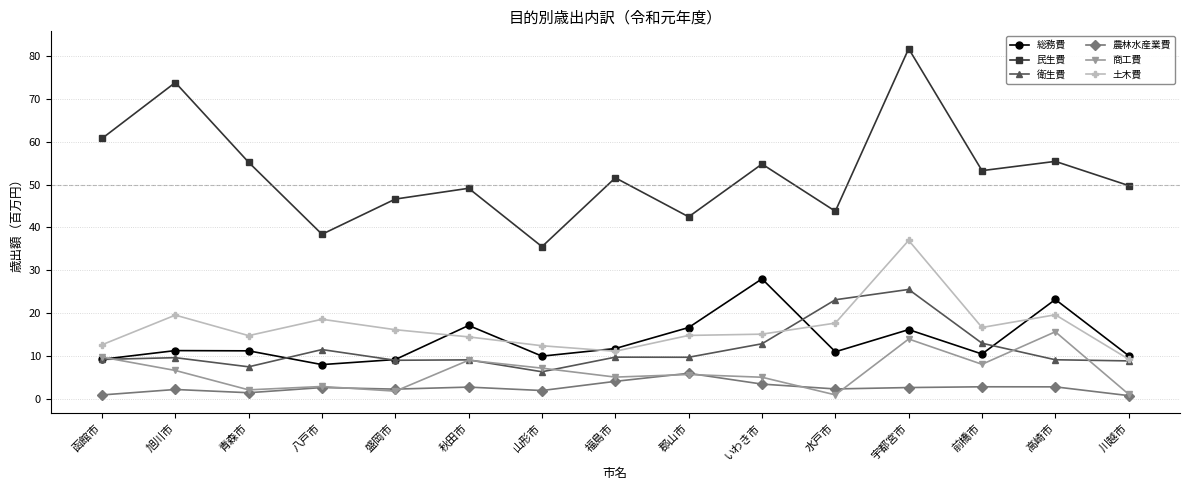

Read the 商工費 value at 山形市.

7.2